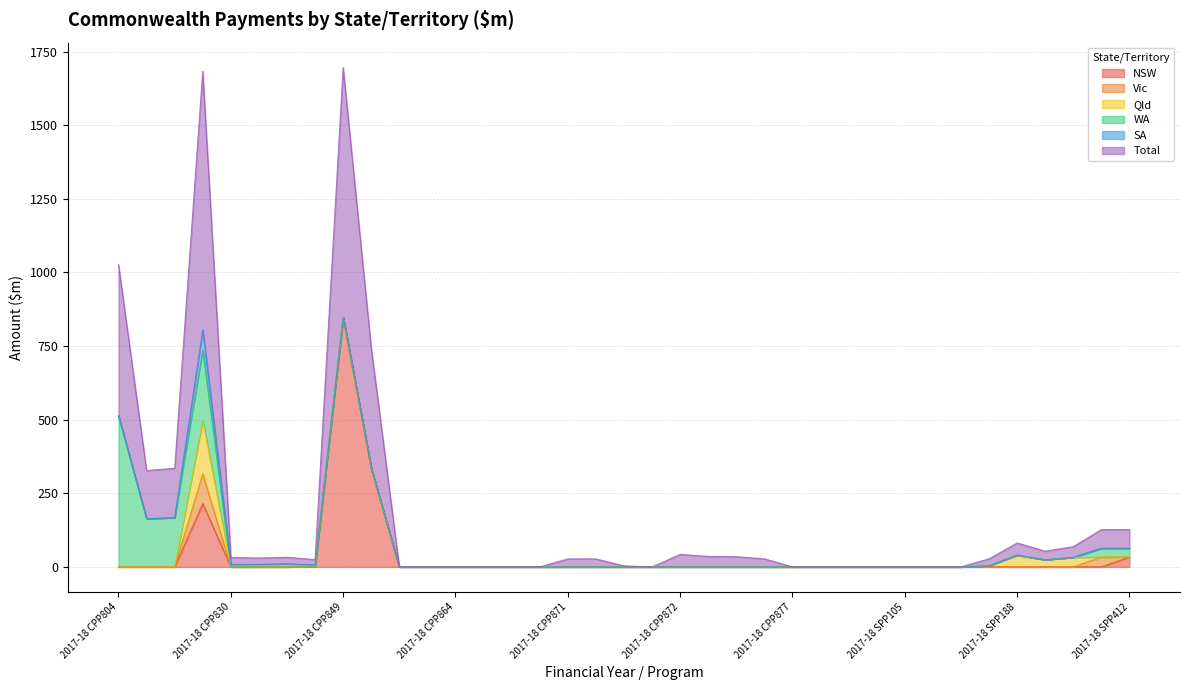

At which label does NSW reach its peak?

2017-18 CPP849